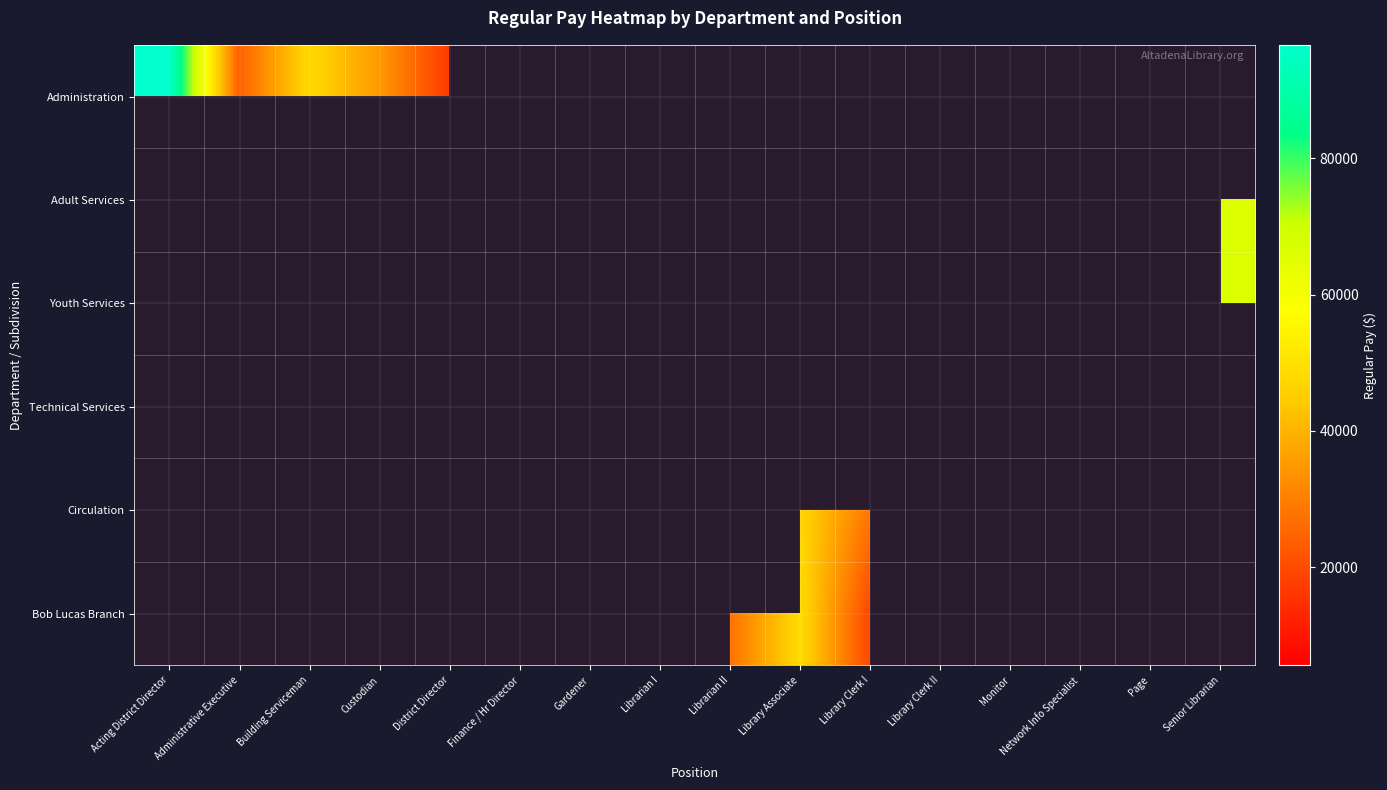

At which label is row_0 closest to 48333?

Building Serviceman